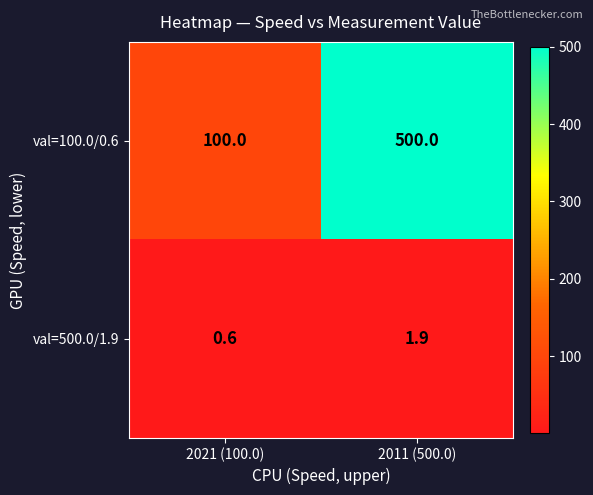

Reading left to right, list all the values displayed in this chart.

val=100.0/0.6: 2021 (100.0)=100.0	2011 (500.0)=500.0
val=500.0/1.9: 2021 (100.0)=0.6	2011 (500.0)=1.9